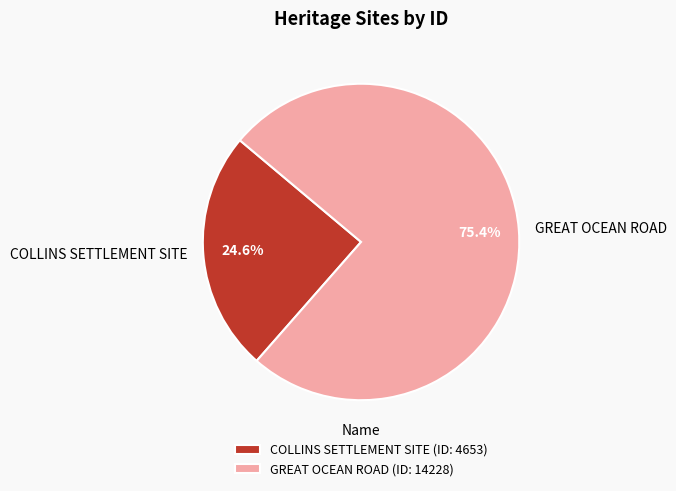

Count the number of slices in the pie.

2